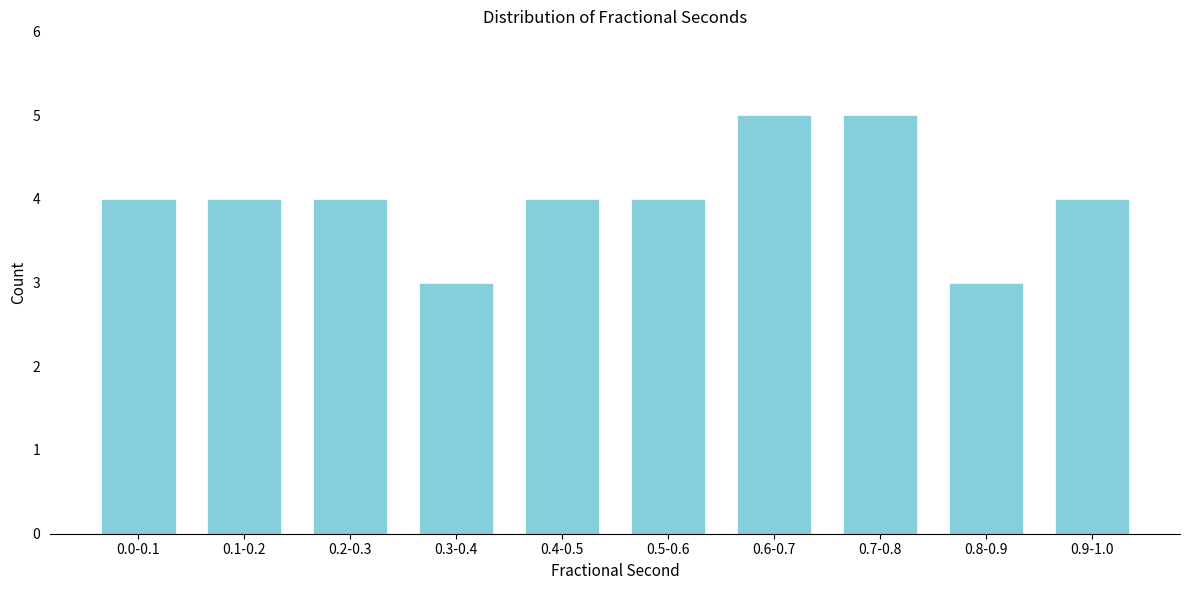

Reading left to right, extract all data points from this chart.

0.0-0.1=4	0.1-0.2=4	0.2-0.3=4	0.3-0.4=3	0.4-0.5=4	0.5-0.6=4	0.6-0.7=5	0.7-0.8=5	0.8-0.9=3	0.9-1.0=4